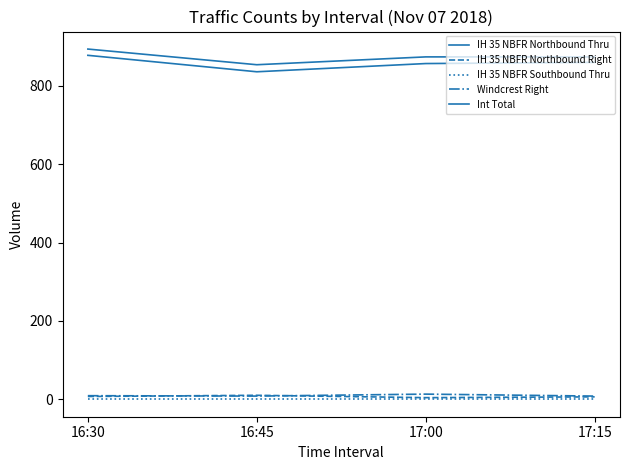

Where is the first local maximum for IH 35 NBFR Northbound Right?

16:45